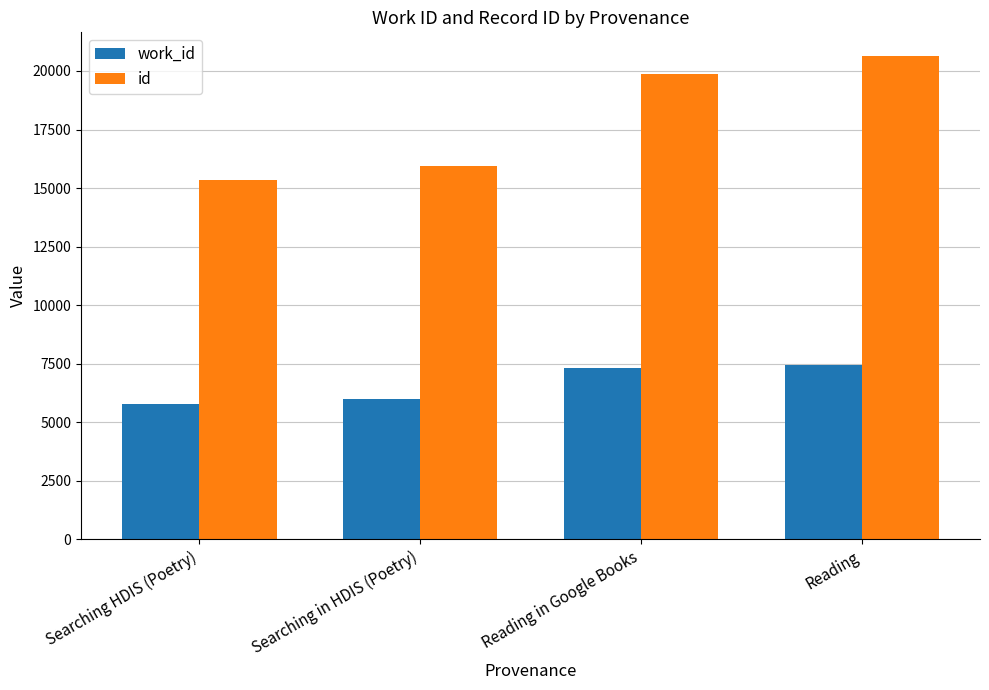

Reading right to left, extract all data points from this chart.

work_id: 7428	7301	6003	5763
id: 20619	19884	15948	15350